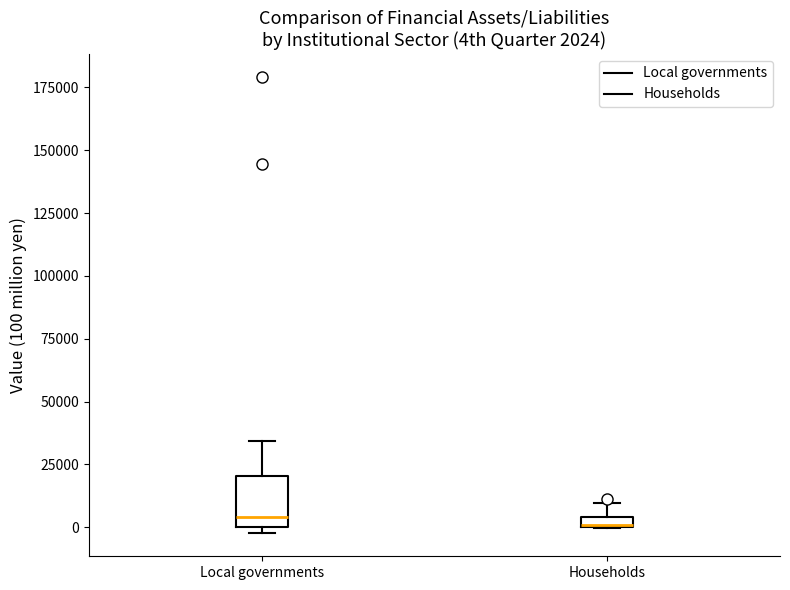

Which box is the tallest, from its lower edge to its upper edge?

Local governments